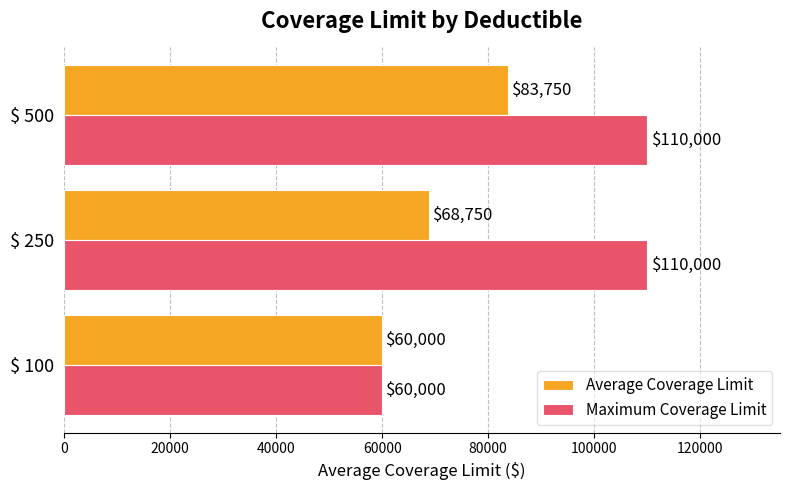

Count the number of categories in the chart.

3